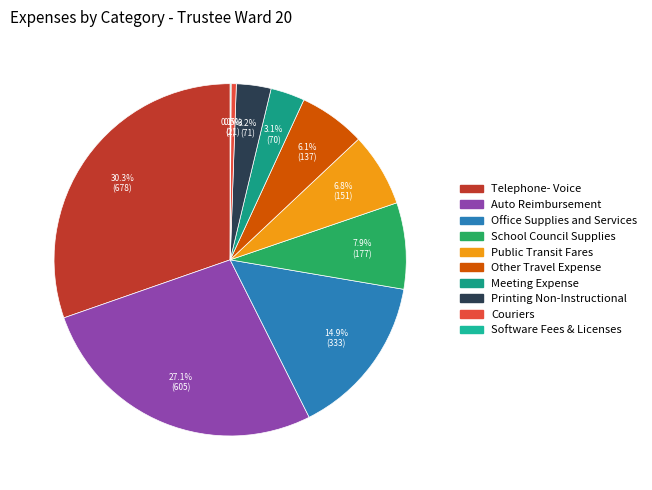

To the nearest percent, what percentage of the pie is Printing Non-Instructional?

3%